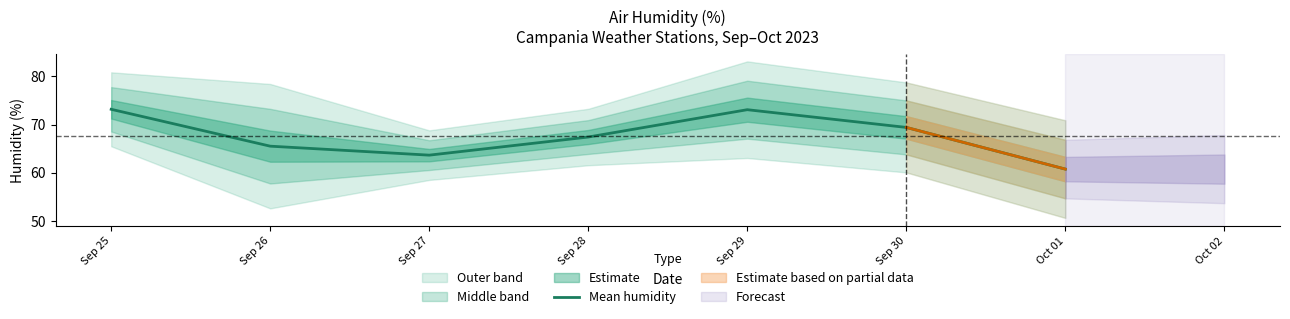

What is the difference between the maximum and minimum values?

12.4